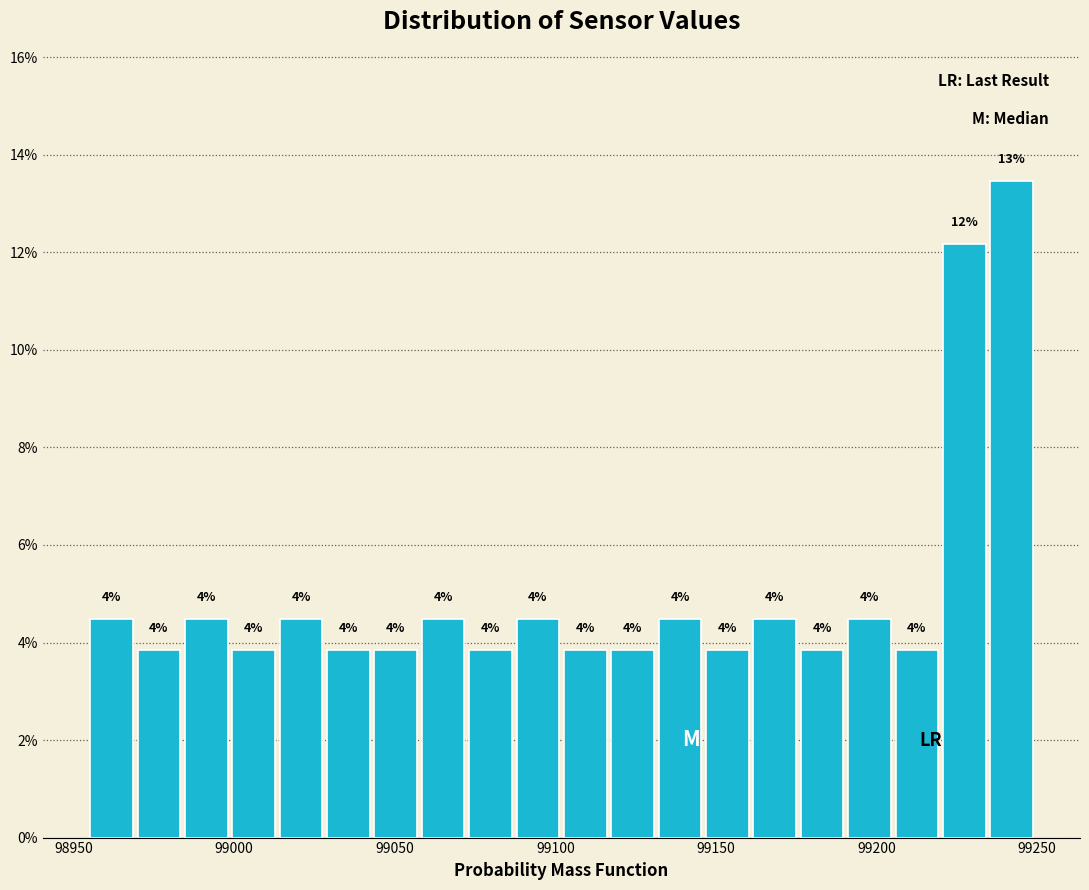

Read against the x-axis, roughly where is the centre of the tallest bar?

99240